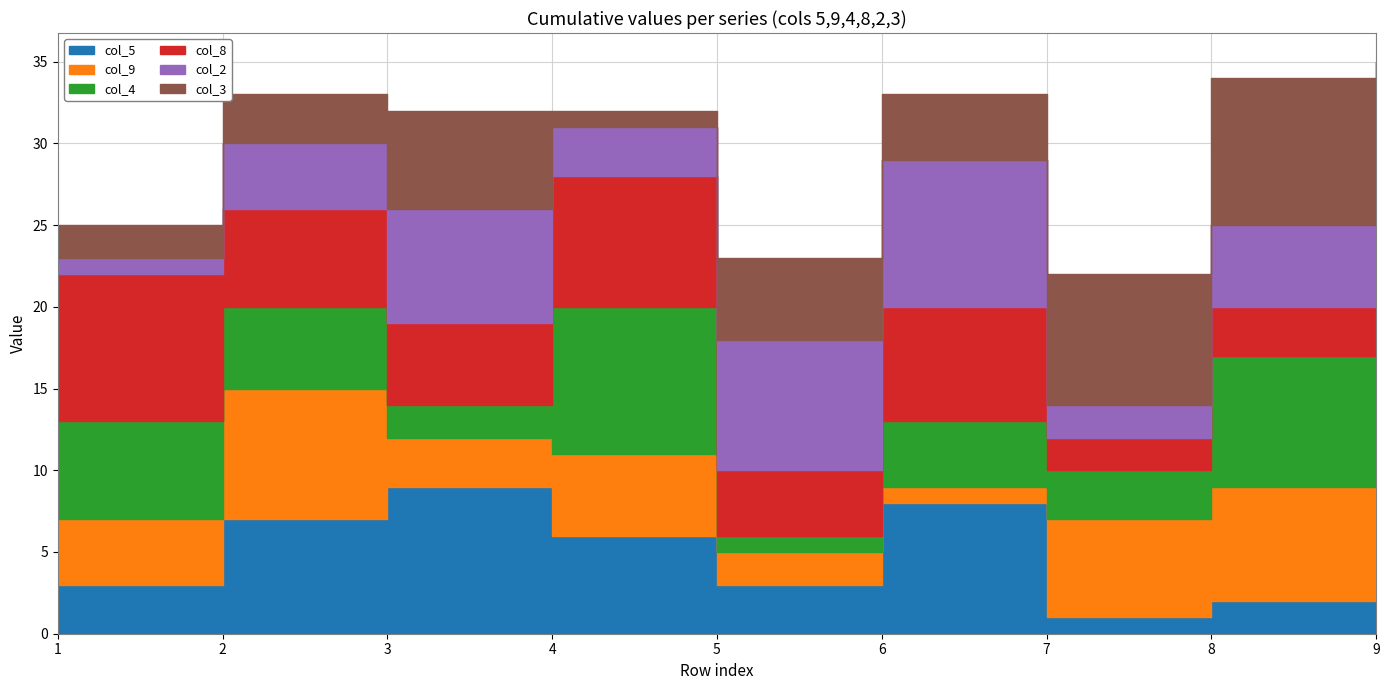

Between 3 and 4, which series saw the biggest shift?

col_4